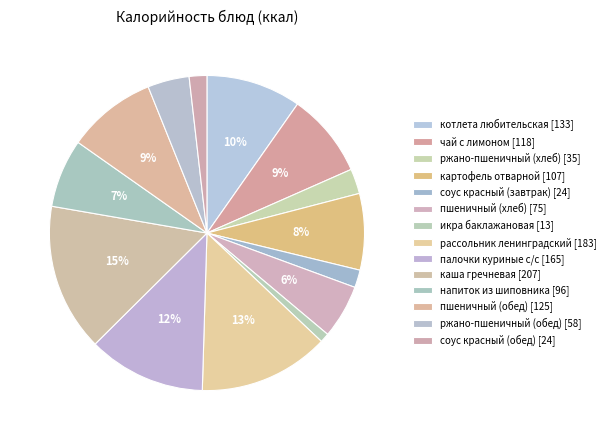

To the nearest percent, what is the difference between the largest and smallest slice percentages?

14%